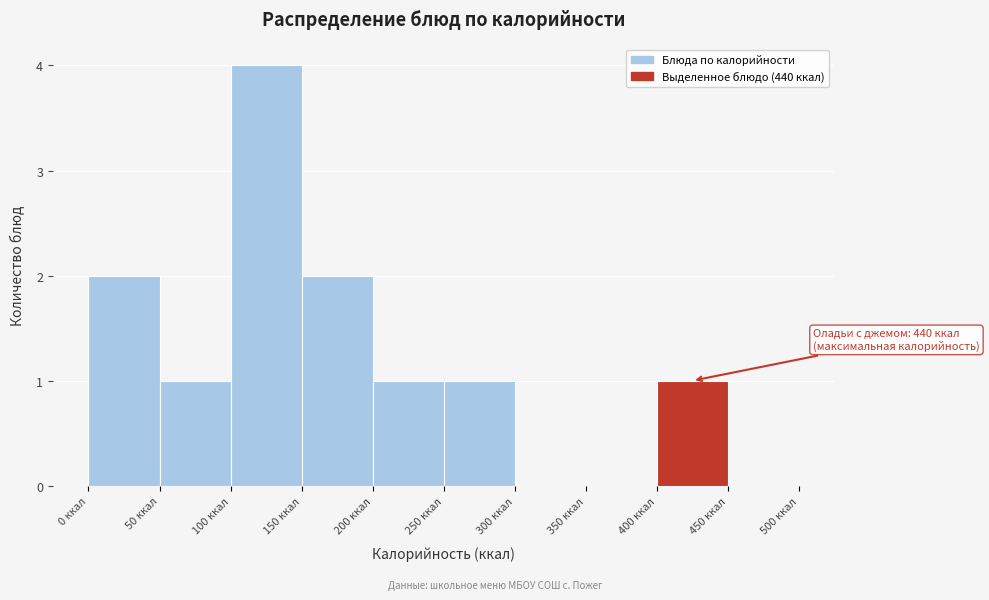

Which range on the x-axis has the tallest bar?

100 to 150